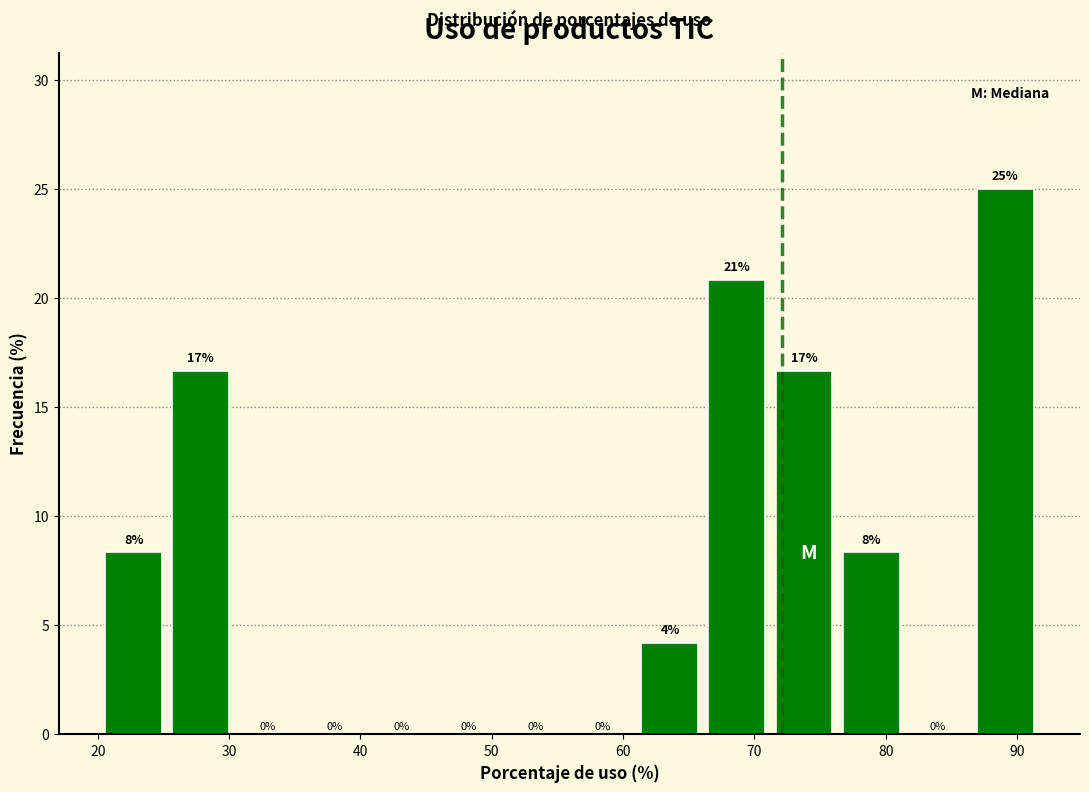

Which range on the x-axis has the tallest bar?

87 to 92